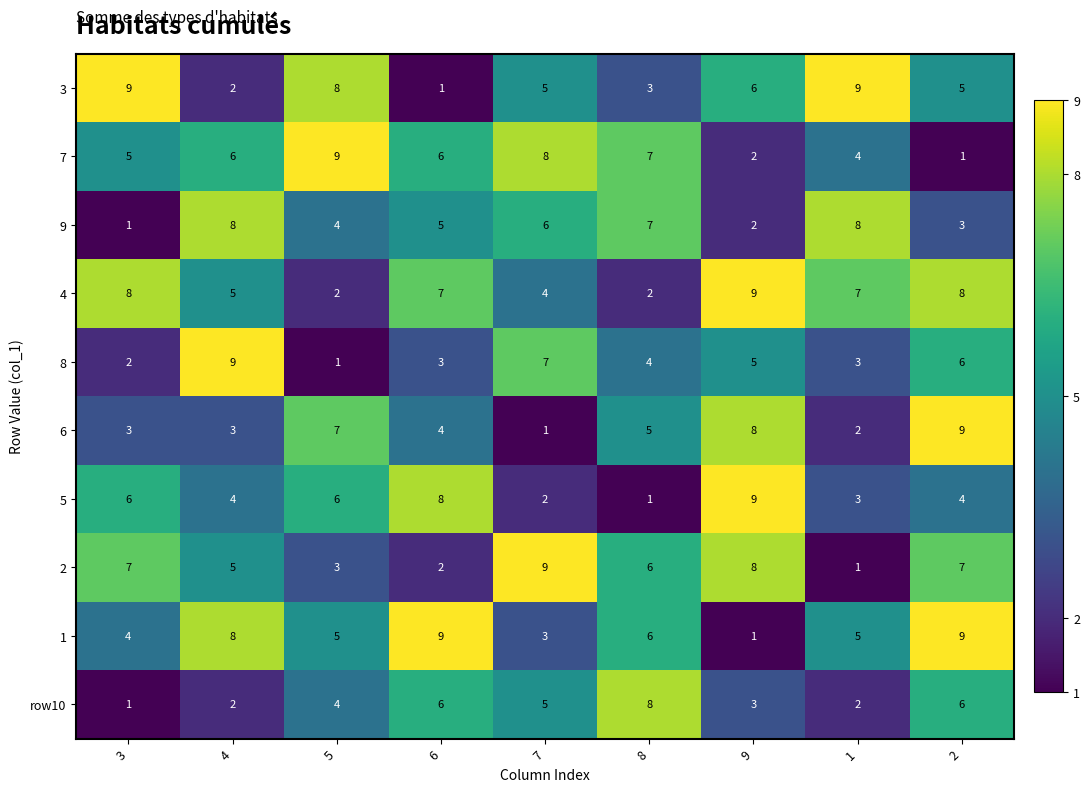

Which series has the largest total across all categories?

4